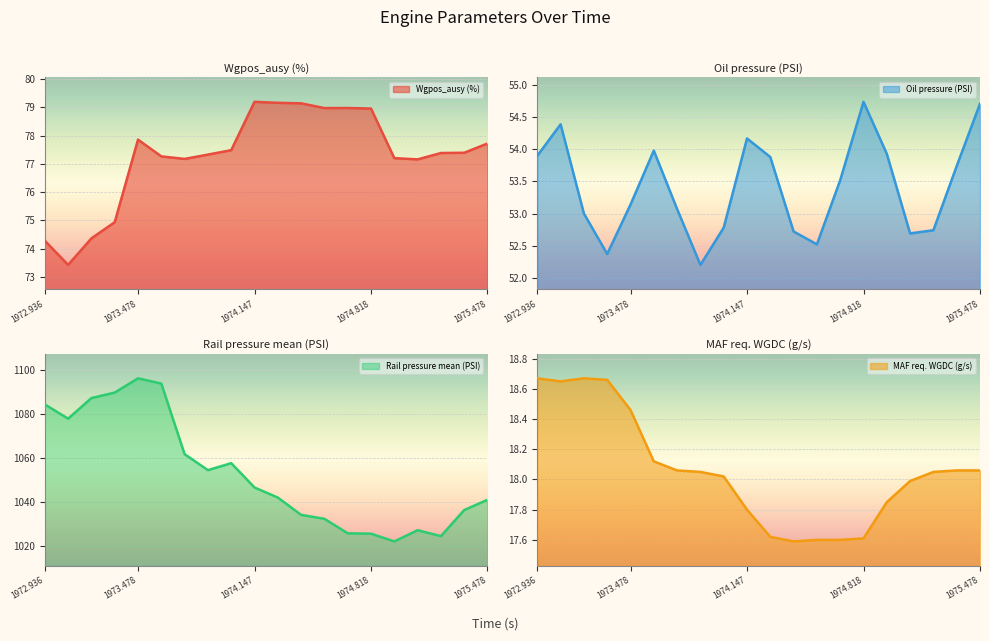

At which label is Rail pressure mean (PSI) closest to 1059?

1974.017